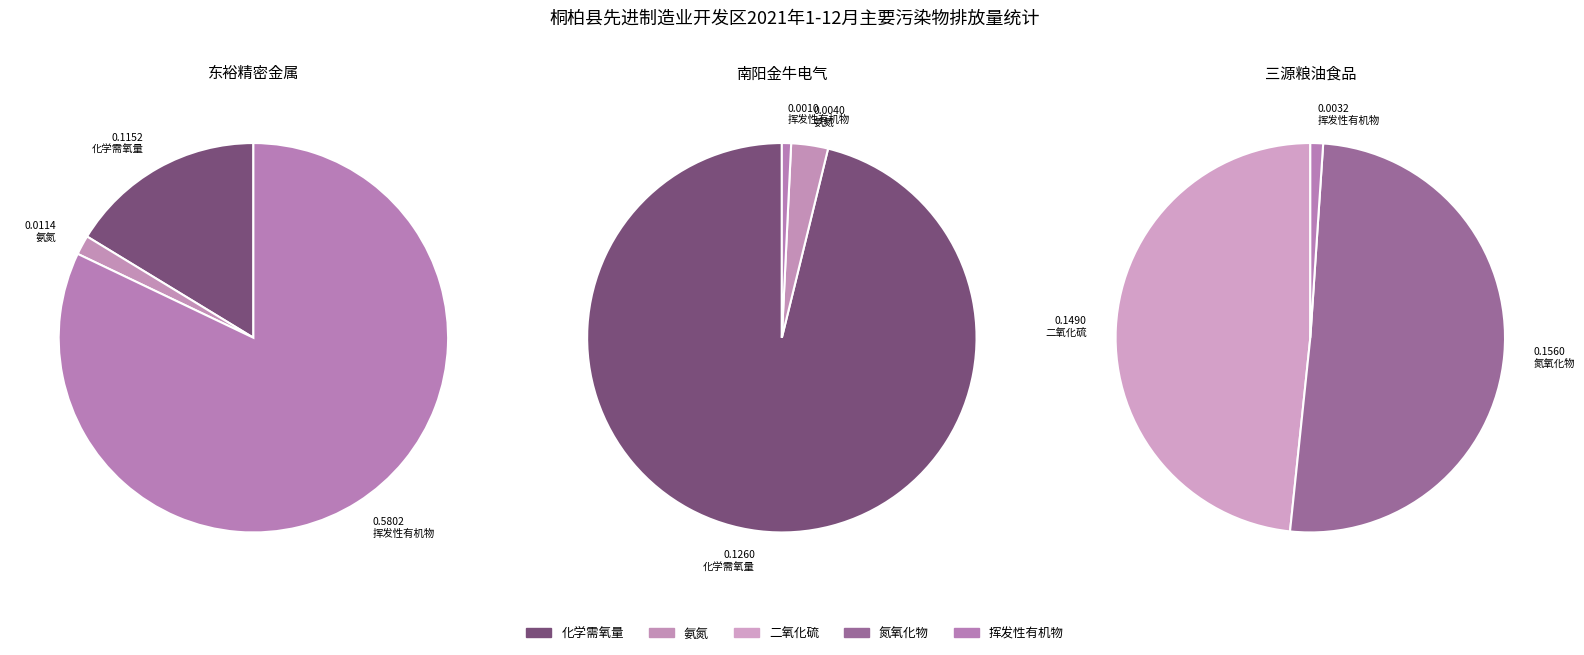

True or false: 河南三源粮油食品有限责任公司 accounts for 11% of the total.

False